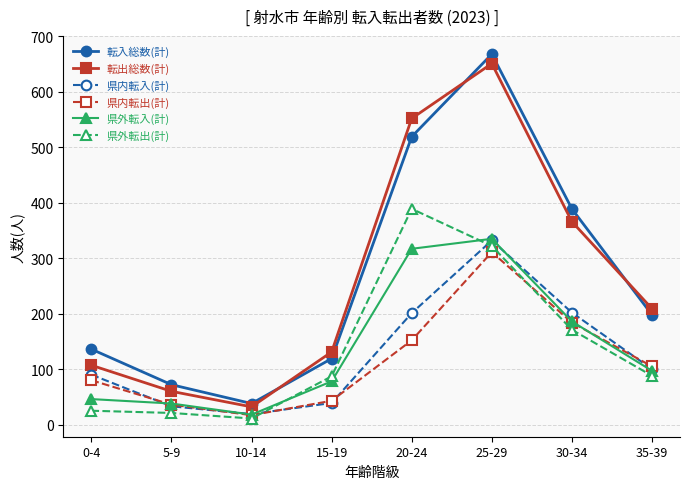

What position from the left is 10-14?

3